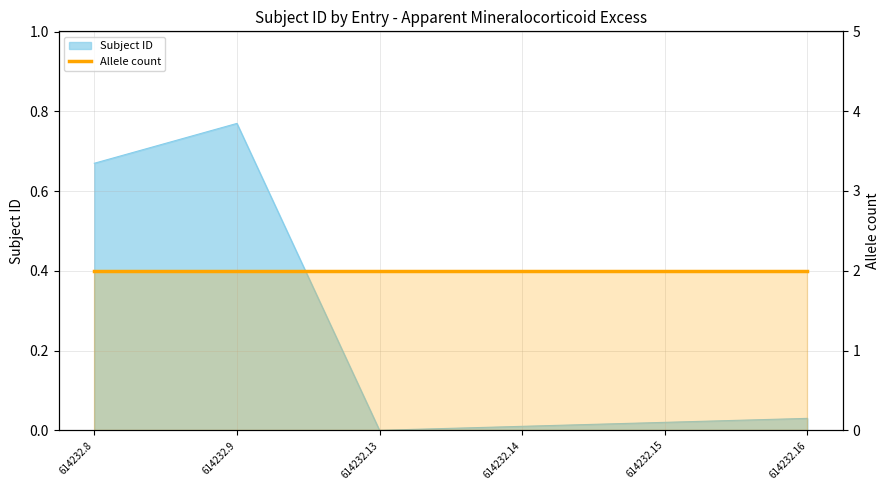

Is it true that the value at 614232.8 is 1.2?

False